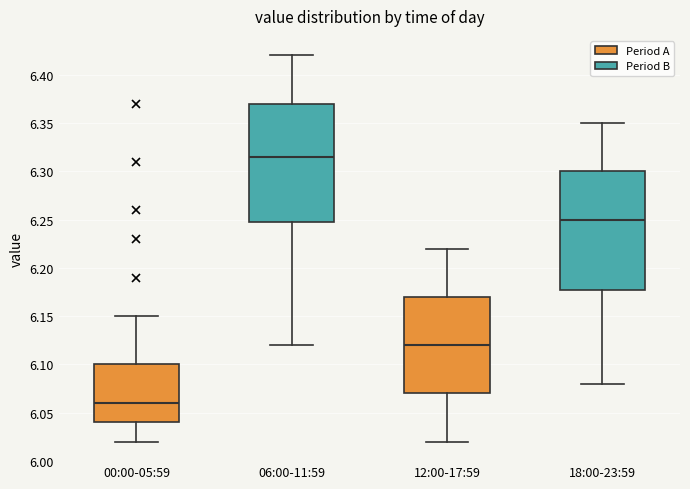

Reading left to right, read every box against the y-axis: the position of its median line, the range the box covers, and the ends of its whiskers. The values are not printed on the chart, so give them approximately, as read against the axis.

00:00-05:59: median 6.060, box 6.040 to 6.100, whiskers 6.020 to 6.150
06:00-11:59: median 6.315, box 6.250 to 6.370, whiskers 6.120 to 6.420
12:00-17:59: median 6.120, box 6.070 to 6.170, whiskers 6.020 to 6.220
18:00-23:59: median 6.250, box 6.180 to 6.300, whiskers 6.080 to 6.350